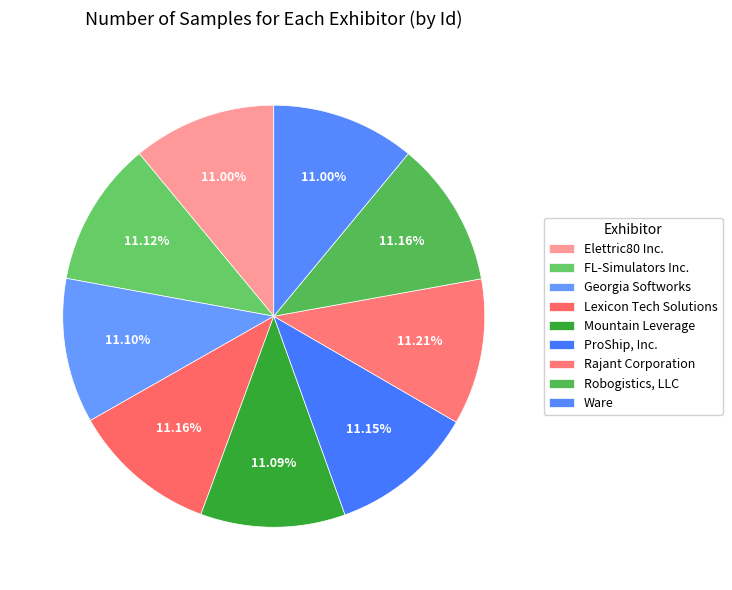

How much of the chart is everything except Ware?

89.0%